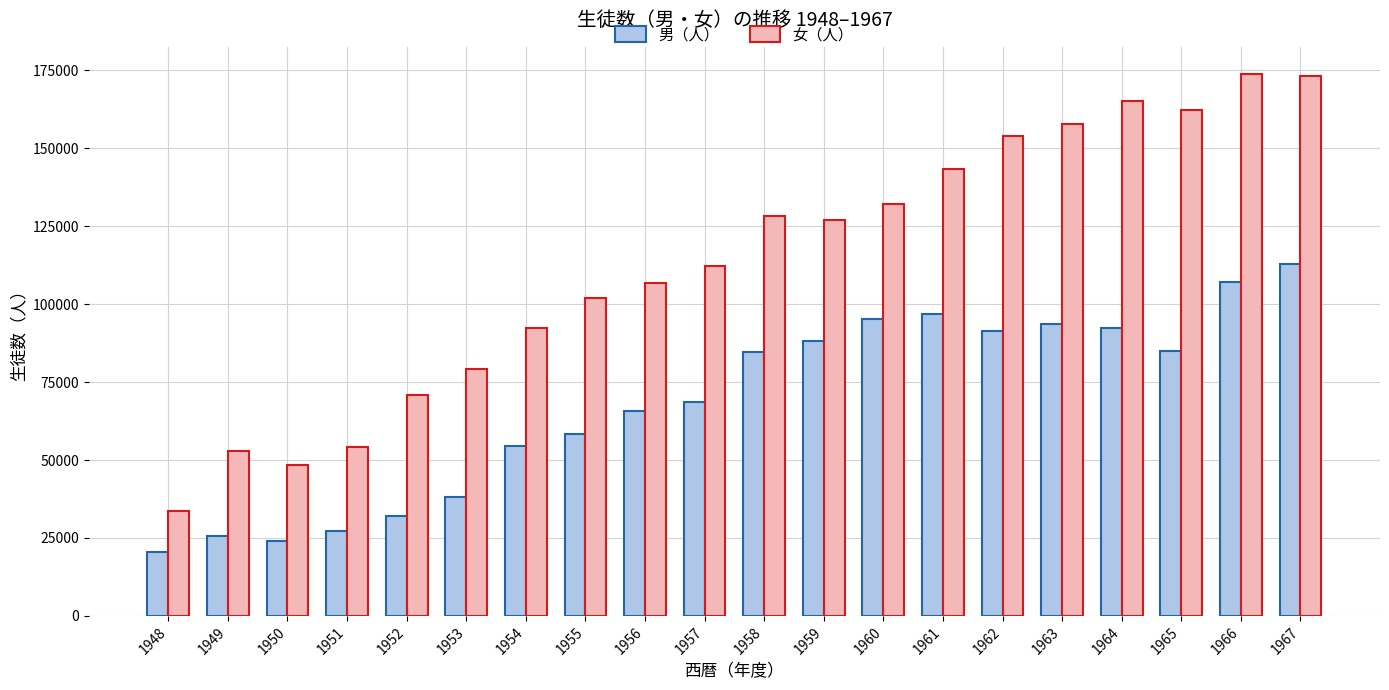

What is the difference between the maximum and minimum values in the 女（人） series?

140316